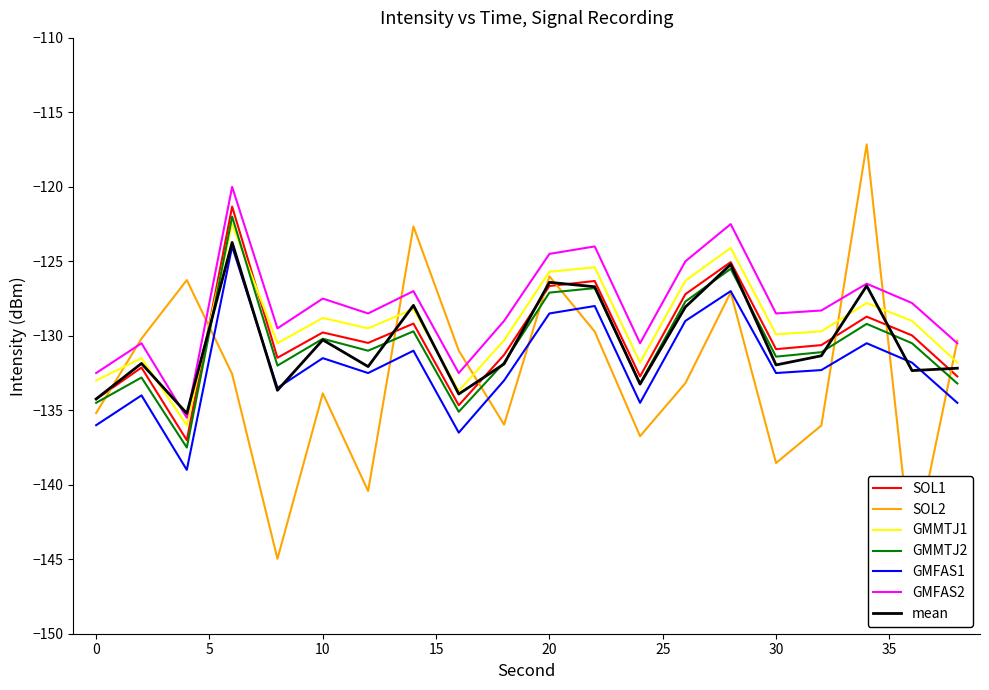

What is the highest value of the SOL1 series?

-121.3